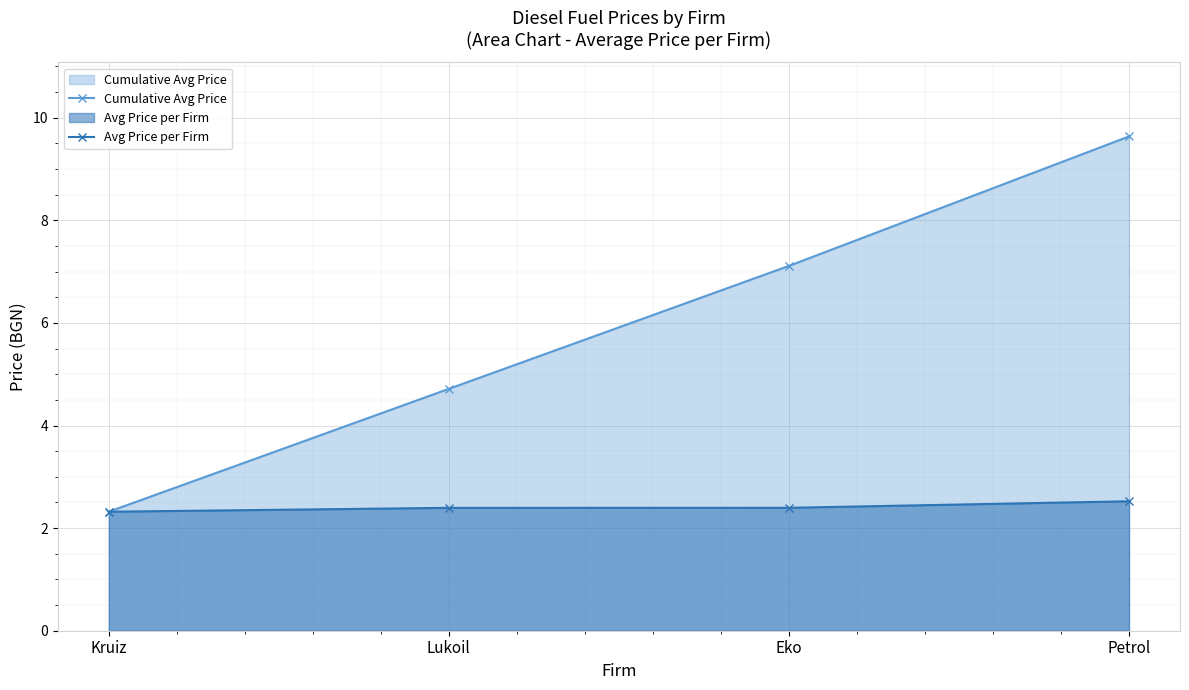

Rank the series at Kruiz from highest to lowest value.

Cumulative Avg Price, Avg Price per Firm